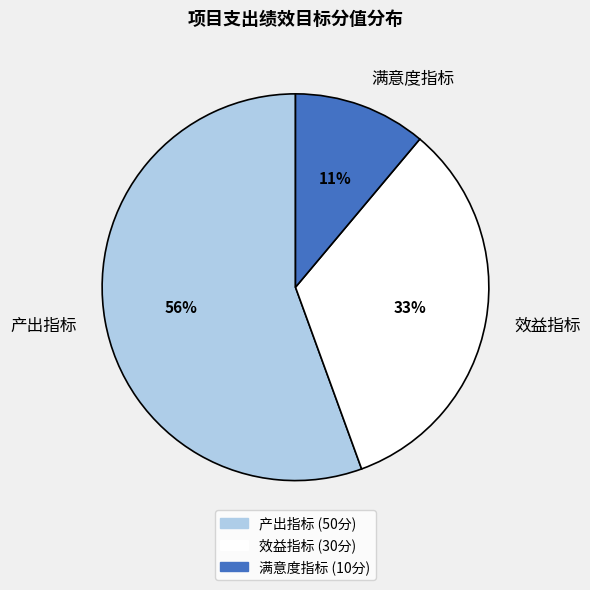

Which category has the biggest portion of the pie?

产出指标